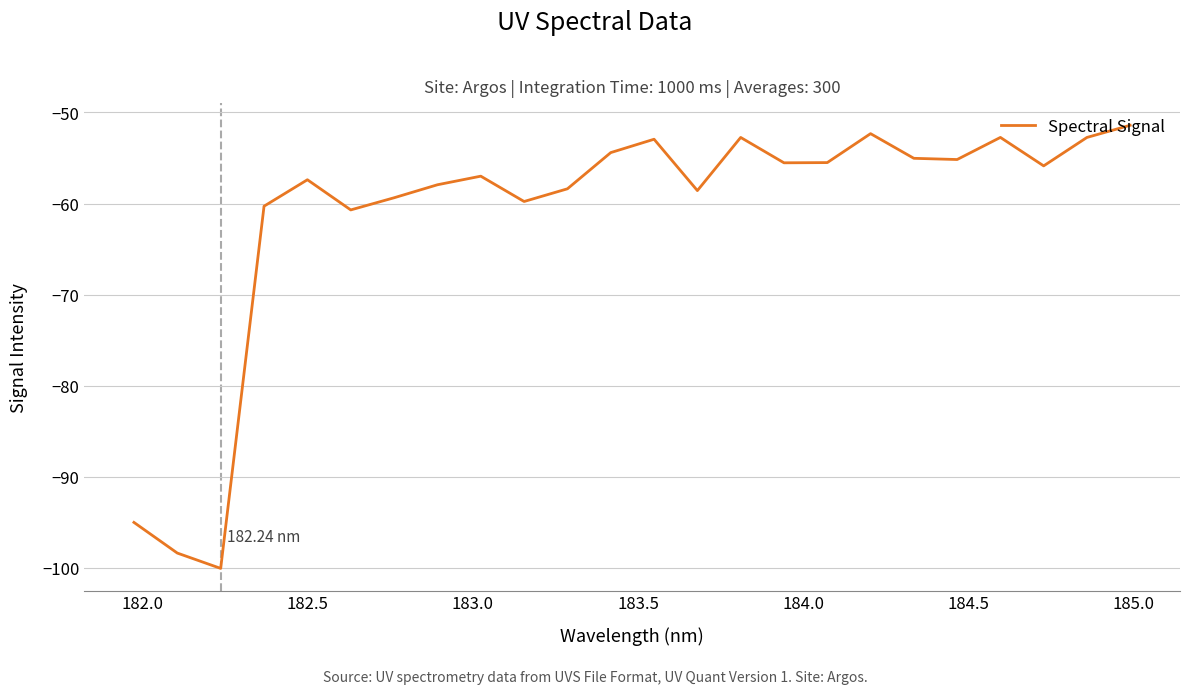

Does the chart have visible grid lines?

Yes